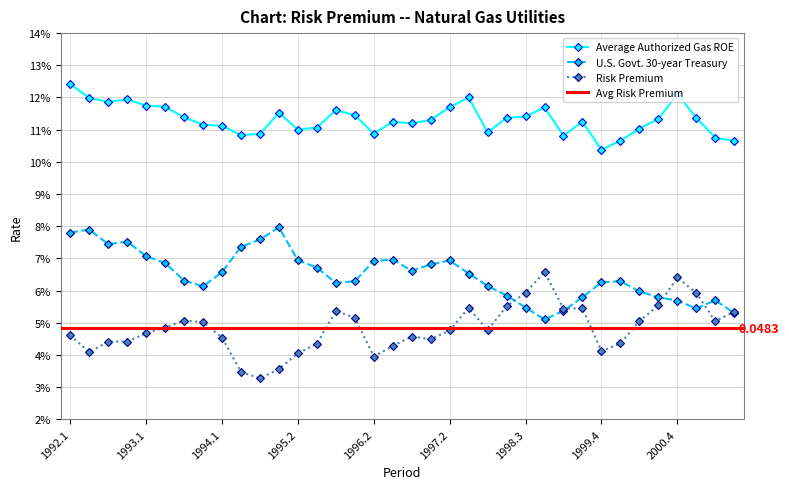

Is this an area chart (filled region under the line)?

No